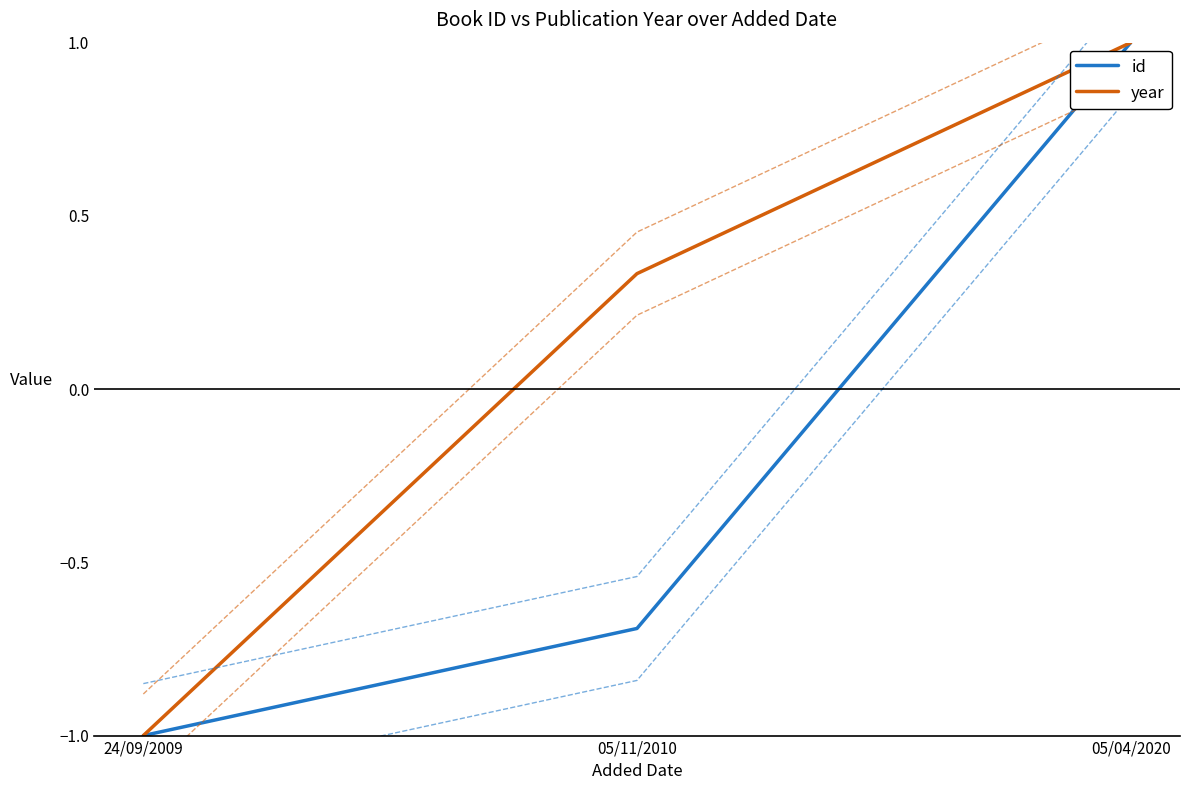

How many negative values does the year series have?

1